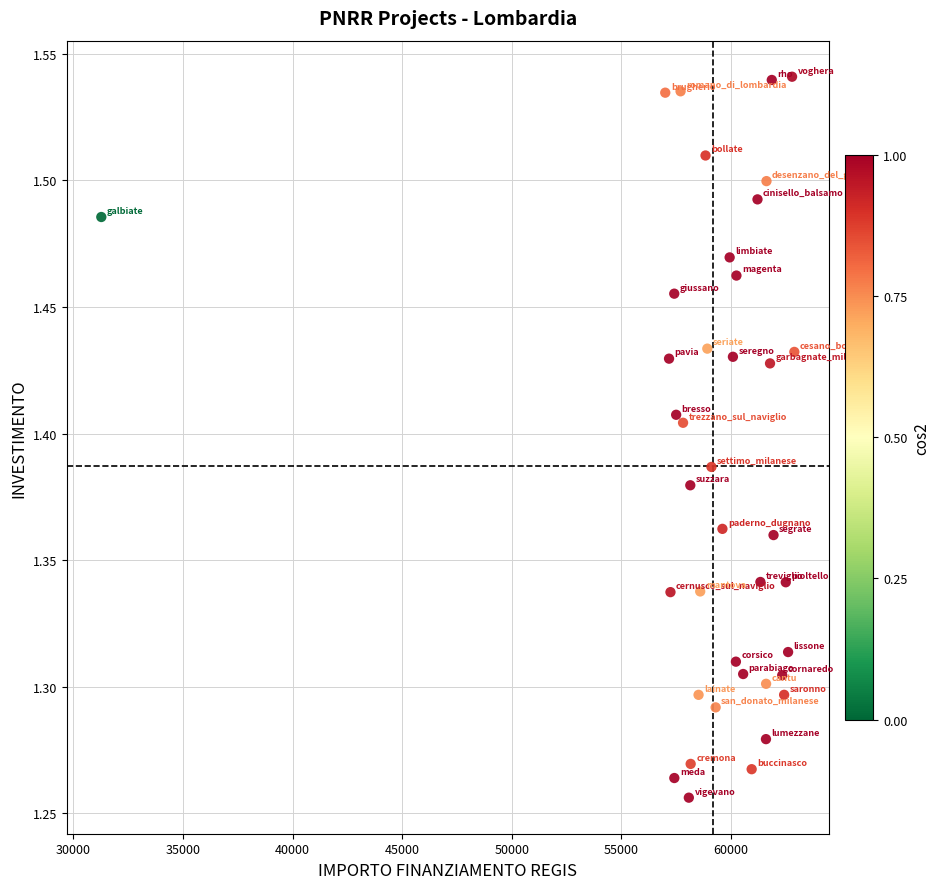

What is the range of X values (max minus min)?

31612.7